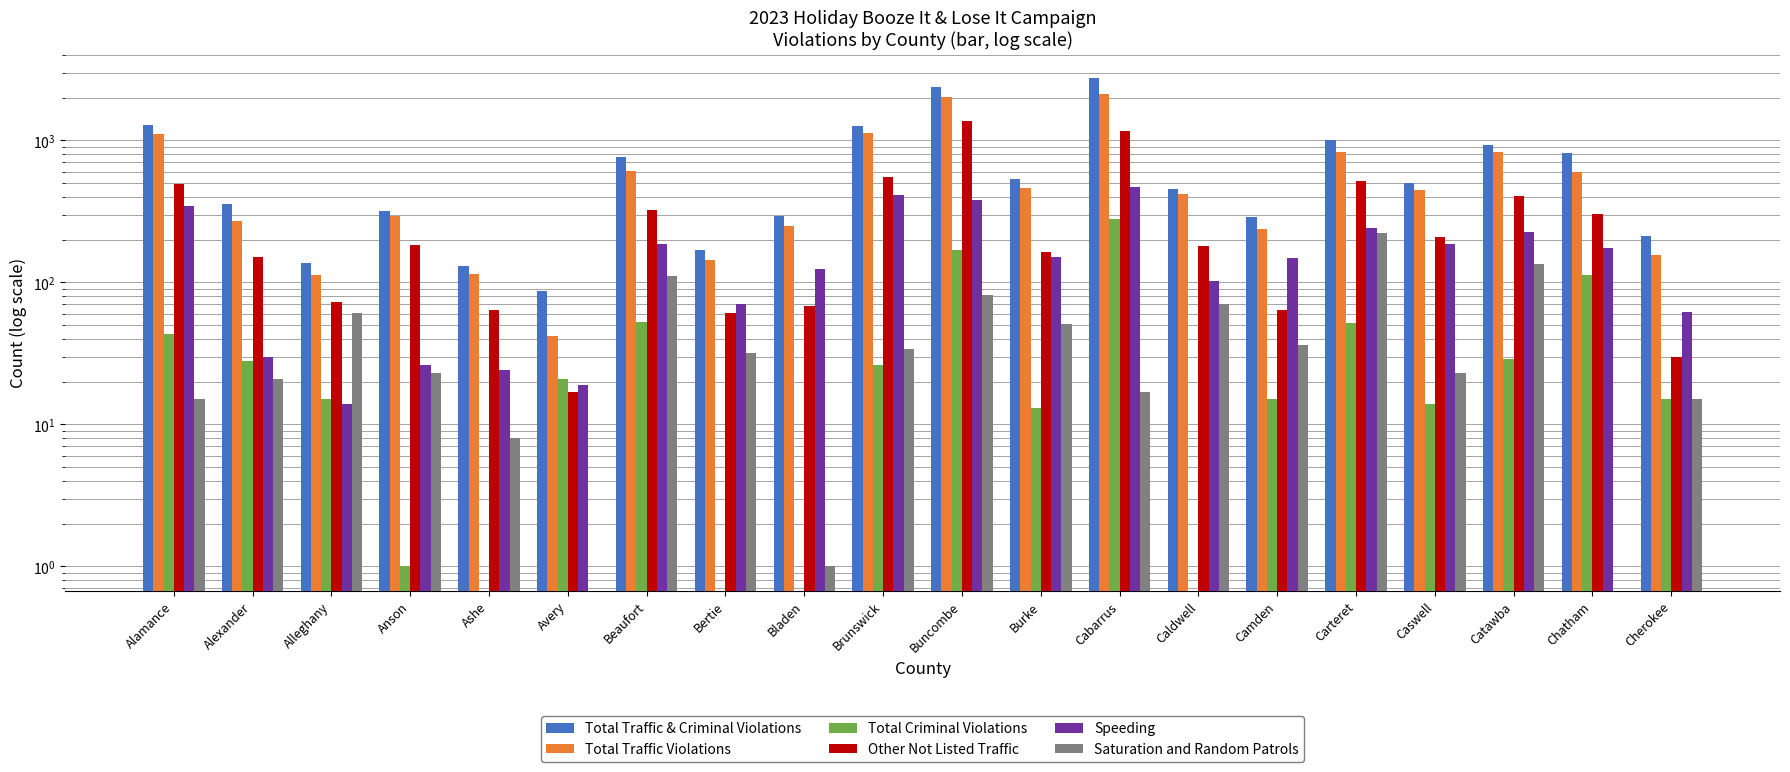

How many groups of bars are there?

20